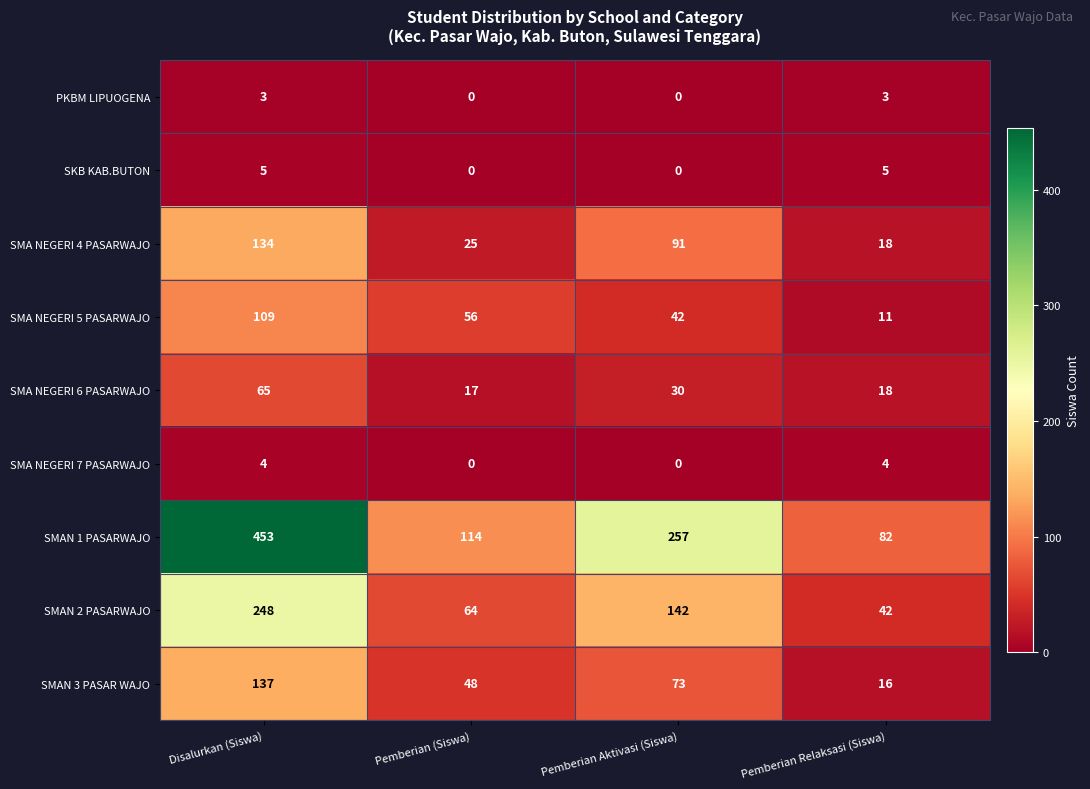

Which category has the lowest value in the SMAN 2 PASARWAJO series?

Pemberian Relaksasi (Siswa)